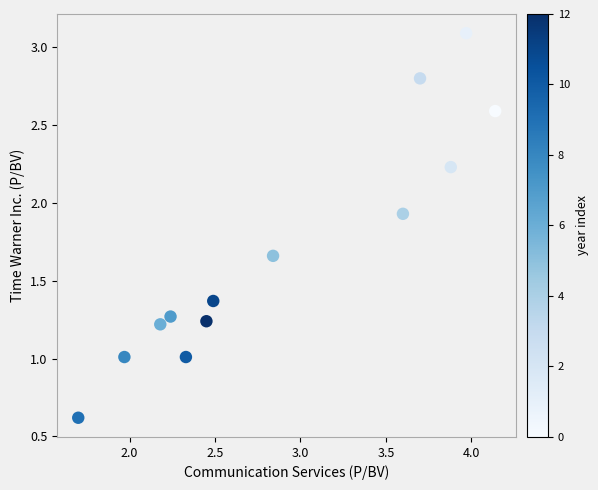

What is the range of Y values (max minus min)?

2.5